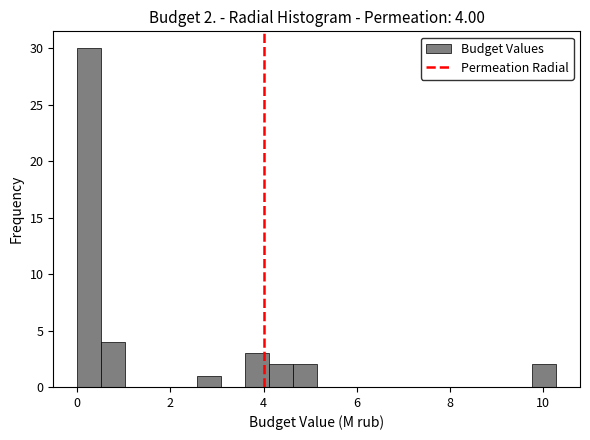

Read against the x-axis, roughly where is the centre of the tallest bar?

0.2